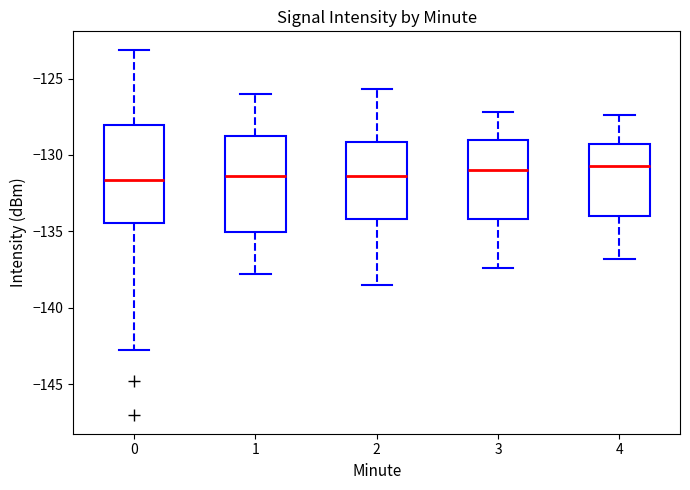

Where does the lower whisker of the box at x = 2 end on the y-axis? The values are not printed on the chart, so give them approximately, as read against the axis.

-138.5